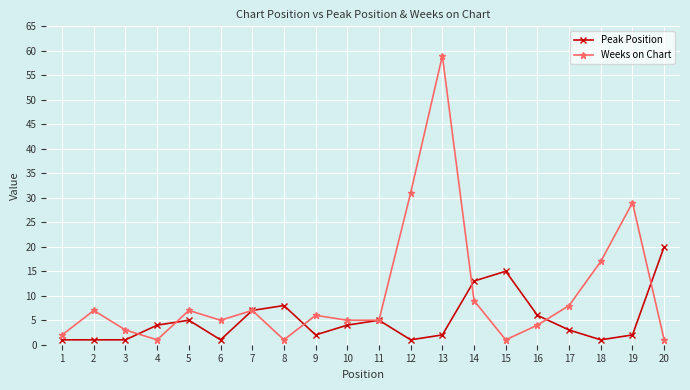

Is it true that Weeks on Chart equals 5 at 3?

False